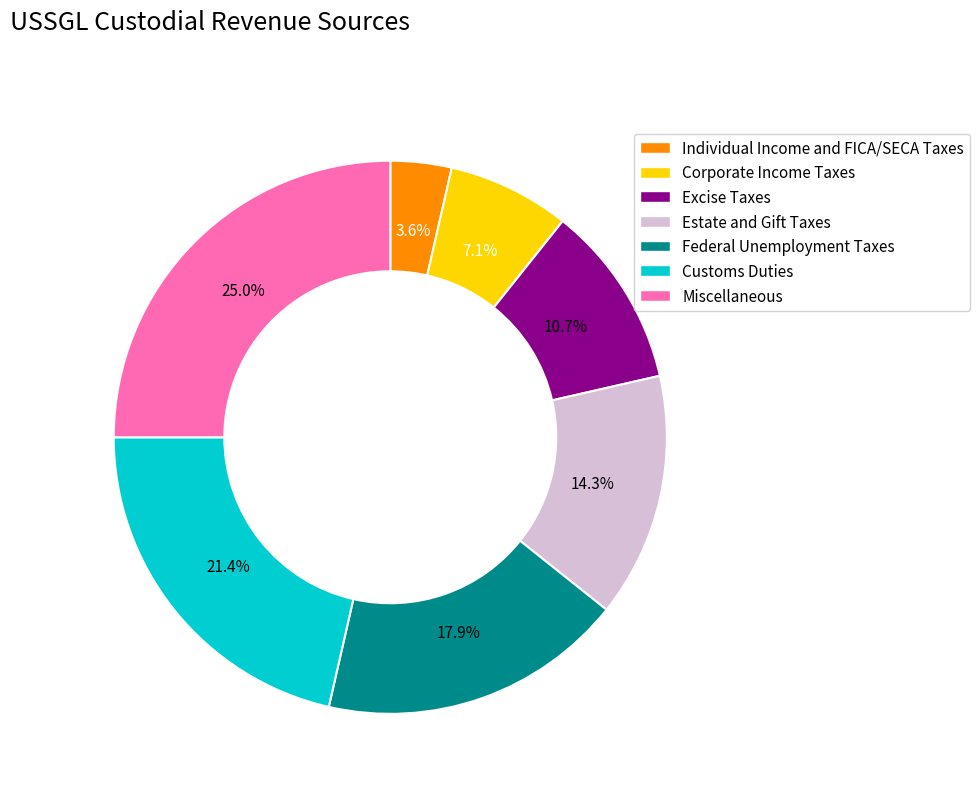

Rank the categories by value from lowest to highest.

Individual Income and FICA/SECA Taxes, Corporate Income Taxes, Excise Taxes, Estate and Gift Taxes, Federal Unemployment Taxes, Customs Duties, Miscellaneous